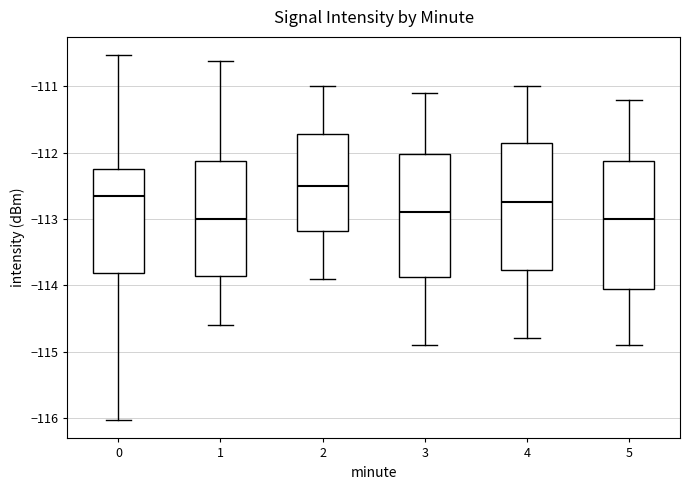

Reading left to right, read every box against the y-axis: the position of its median line, the range the box covers, and the ends of its whiskers. The values are not printed on the chart, so give them approximately, as read against the axis.

0: median -112.6, box -113.8 to -112.3, whiskers -116.0 to -110.5
1: median -113.0, box -113.9 to -112.1, whiskers -114.6 to -110.6
2: median -112.5, box -113.2 to -111.7, whiskers -113.9 to -111.0
3: median -112.9, box -113.9 to -112.0, whiskers -114.9 to -111.1
4: median -112.7, box -113.8 to -111.8, whiskers -114.8 to -111.0
5: median -113.0, box -114.0 to -112.1, whiskers -114.9 to -111.2